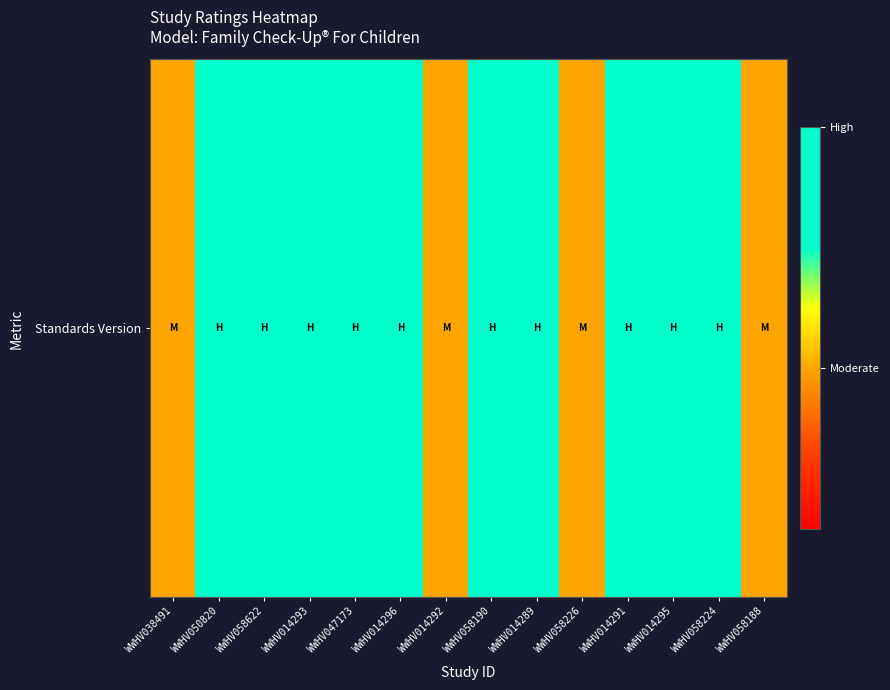

Reading left to right, what are all the values shown in this chart?

WWHV038491=0.4	WWHV050820=1.0	WWHV058622=1.0	WWHV014293=1.0	WWHV047173=1.0	WWHV014296=1.0	WWHV014292=0.4	WWHV058190=1.0	WWHV014289=1.0	WWHV058226=0.4	WWHV014291=1.0	WWHV014295=1.0	WWHV058224=1.0	WWHV058188=0.4